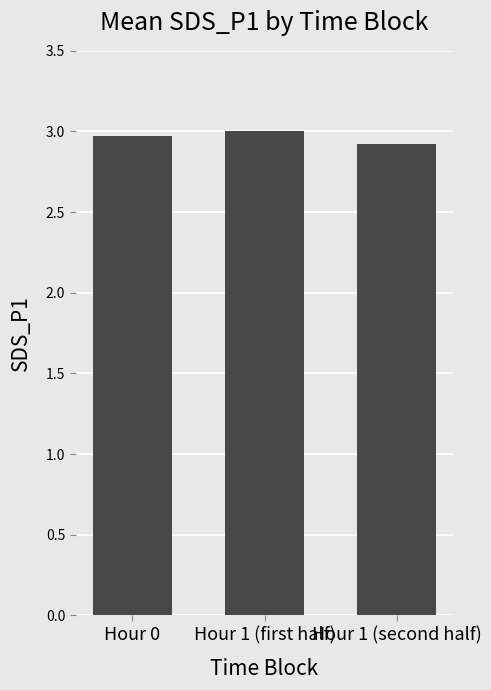

The value at Hour 0 is 3.0. True or false?

True